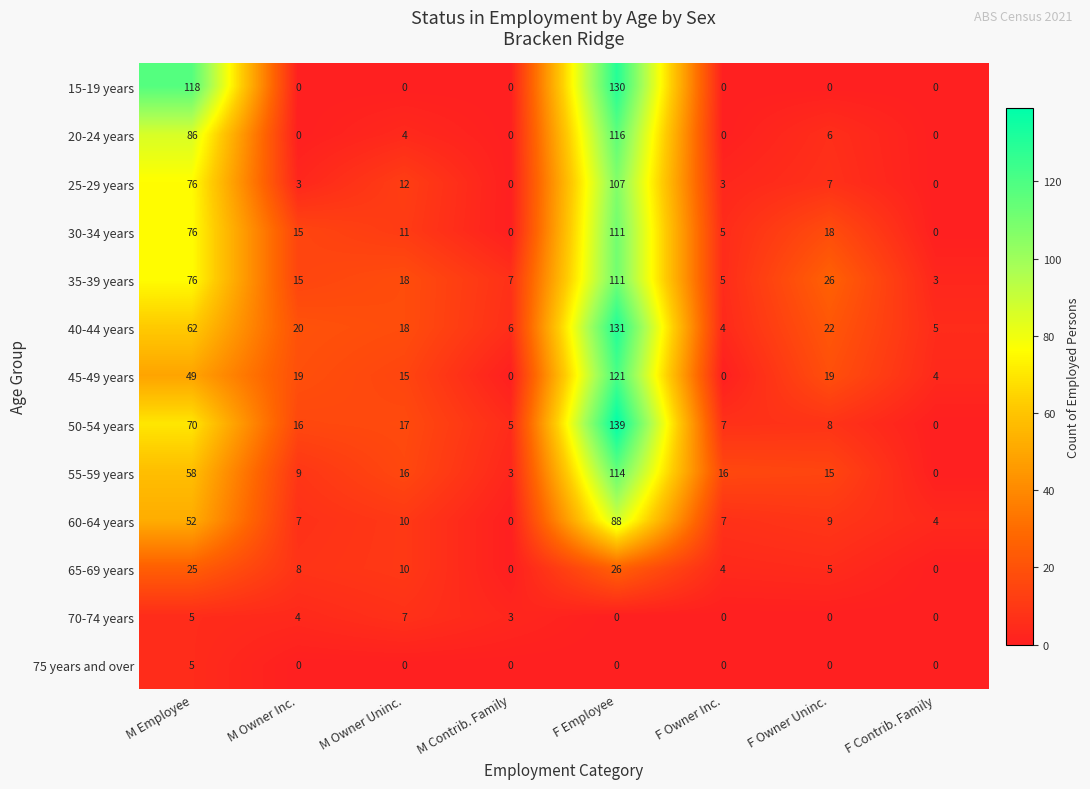

Which label corresponds to the largest value in the chart?

F Employee